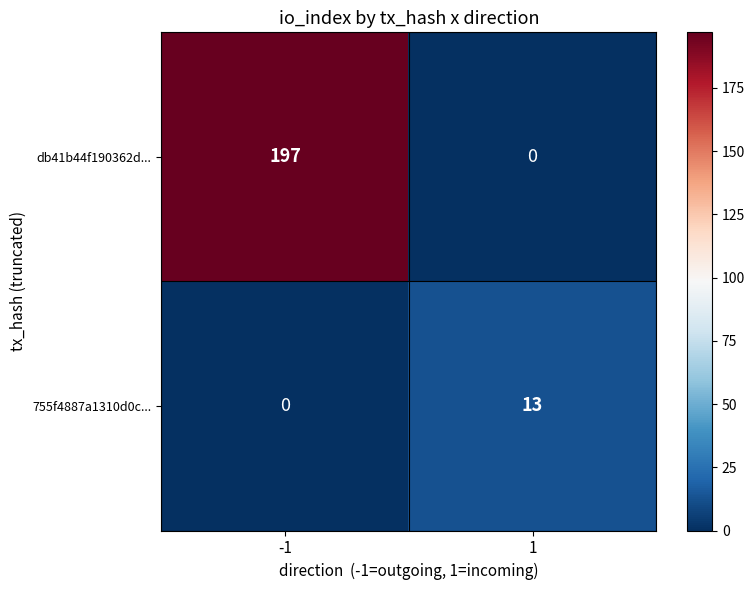

Read the db41b44f190362d... value at -1.

197